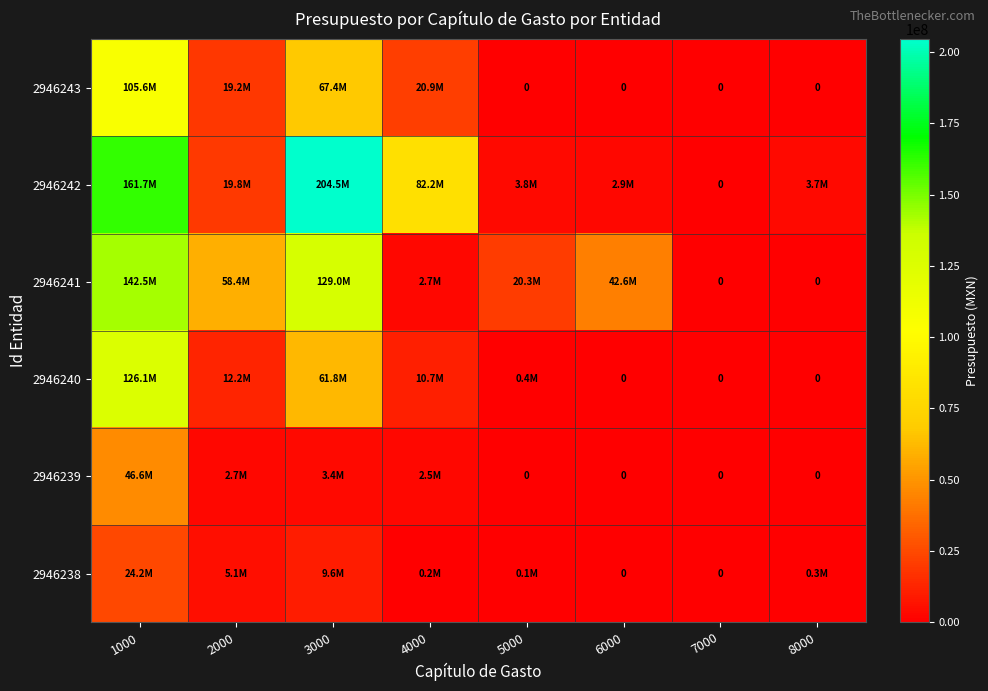

Count the number of data series in this chart.

6